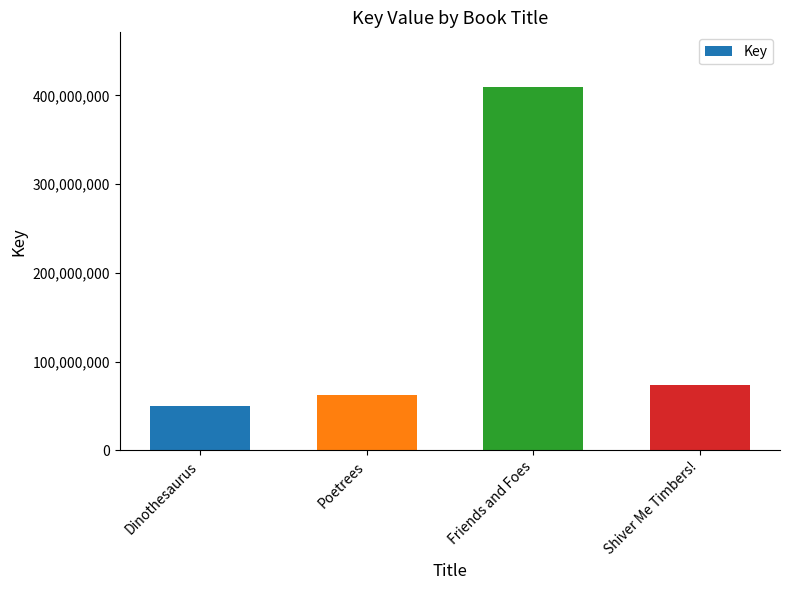

What is the ratio of the value at Poetrees to the value at Friends and Foes?

0.2